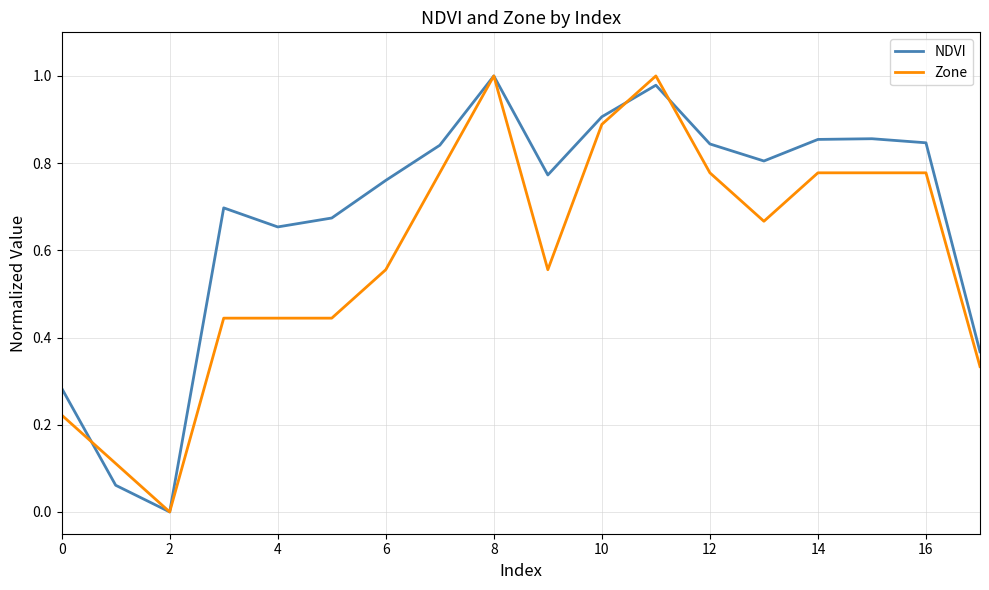

Which series has the largest total across all categories?

NDVI